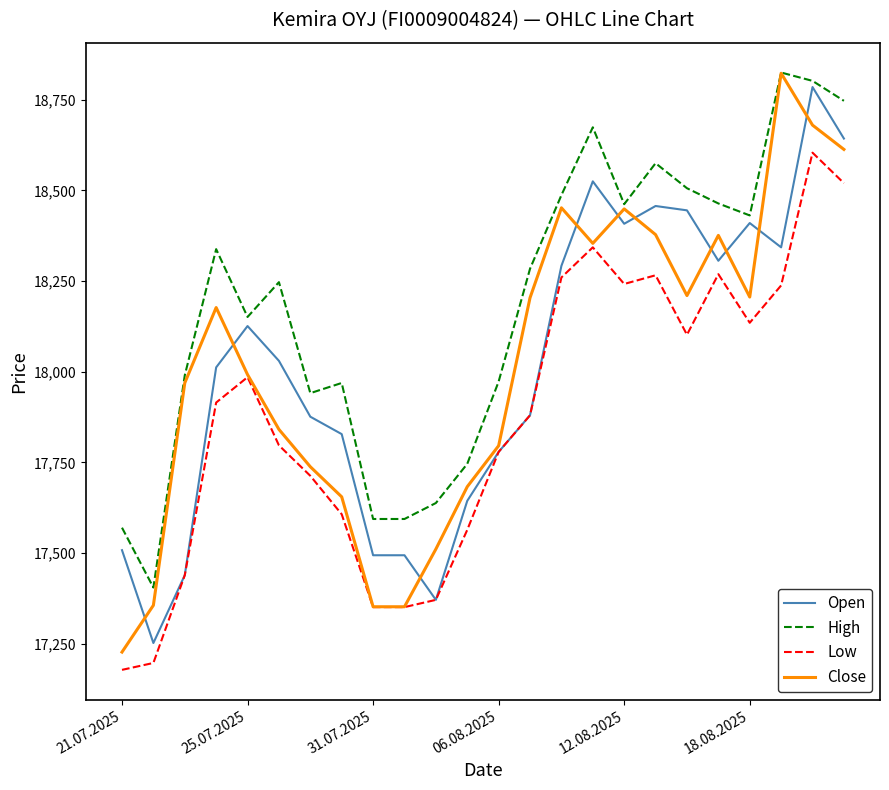

What is the smallest value displayed?

17178